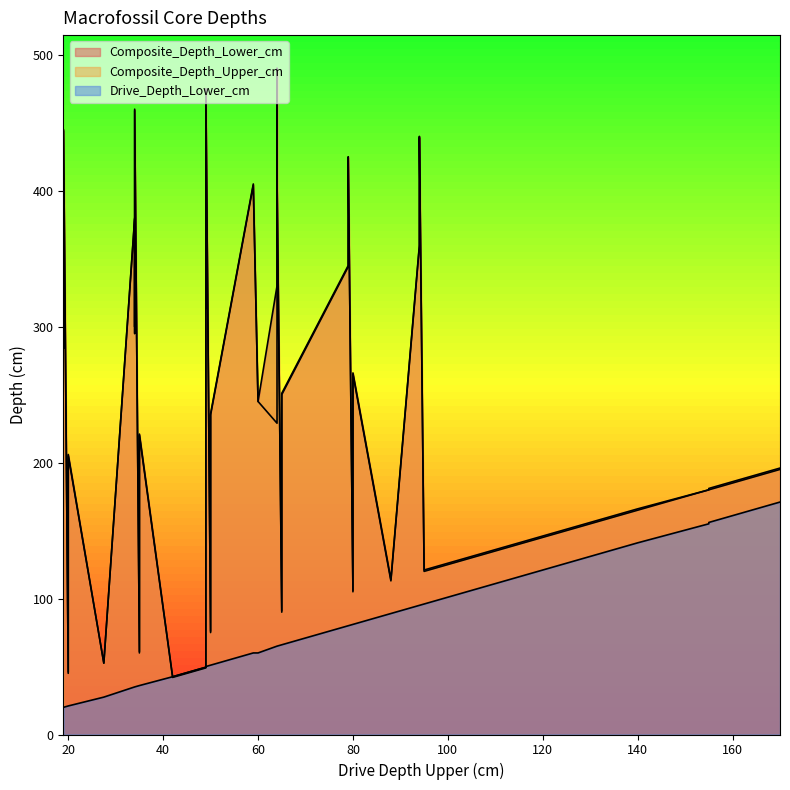

Where is Composite_Depth_Upper_cm nearest to the value 265?

80